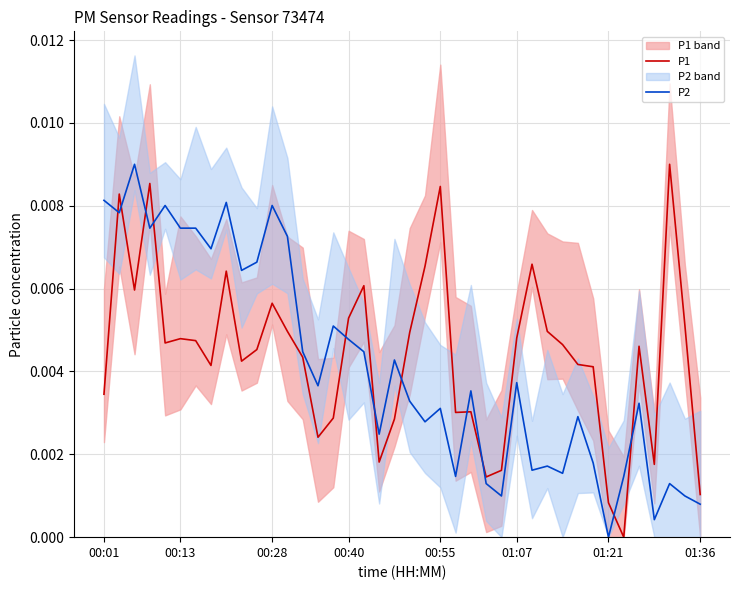

Reading left to right, list all the values displayed in this chart.

P1: 0.0	0.0	0.0	0.0	0.0	0.0	0.0	0.0	0.0	0.0	0.0	0.0	0.0	0.0	0.0	0.0	0.0	0.0	0.0	0.0	0.0	0.0	0.0	0.0	0.0	0.0	0.0	0.0	0.0	0.0	0.0	0.0	0.0	0.0	0.0	0.0	0.0	0.0	0.0	0.0
P2: 0.0	0.0	0.0	0.0	0.0	0.0	0.0	0.0	0.0	0.0	0.0	0.0	0.0	0.0	0.0	0.0	0.0	0.0	0.0	0.0	0.0	0.0	0.0	0.0	0.0	0.0	0.0	0.0	0.0	0.0	0.0	0.0	0.0	0.0	0.0	0.0	0.0	0.0	0.0	0.0